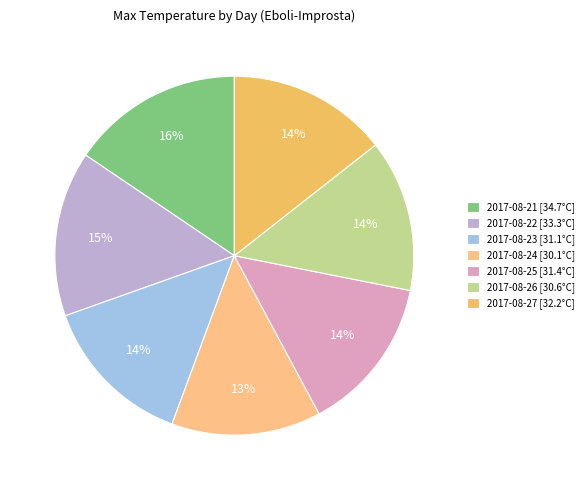

What is the ratio of the value at 2017-08-22 [33.3°C] to the value at 2017-08-26 [30.6°C]?

1.1